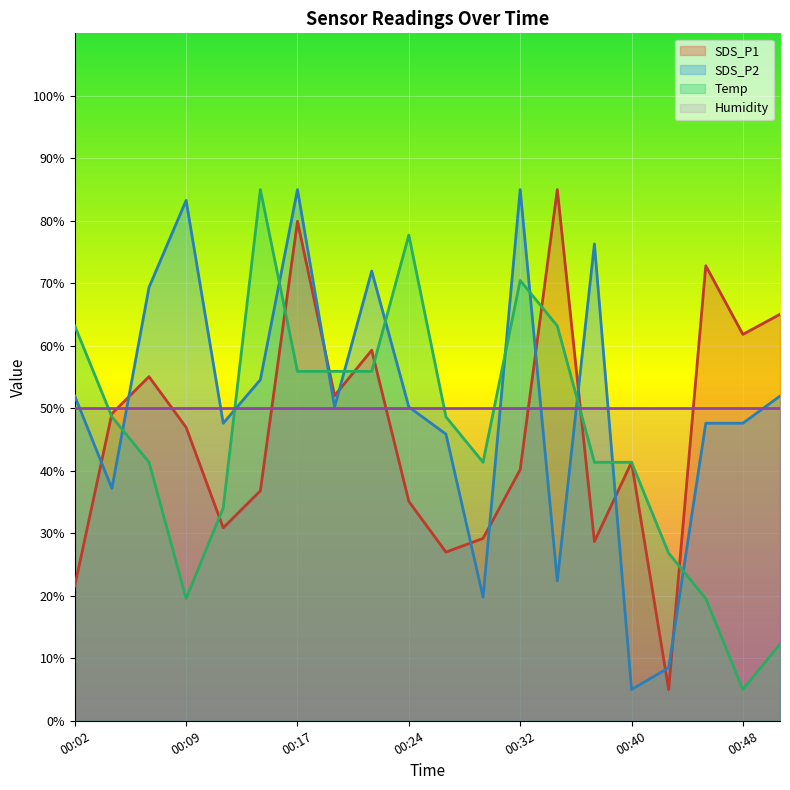

Which series has the widest spread of values?

SDS_P1